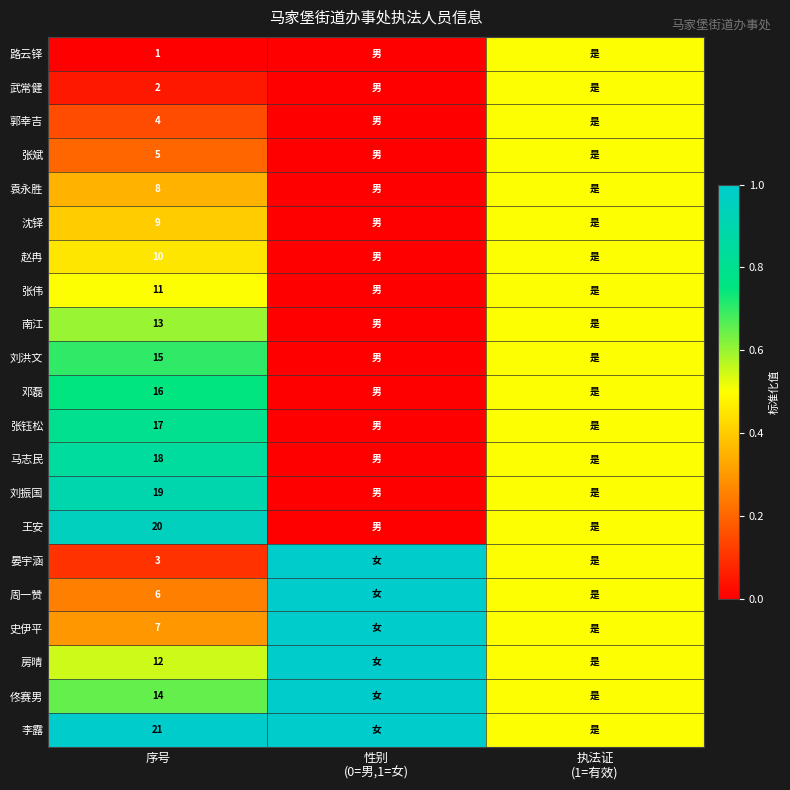

What is the spread (max minus min) of values at 序号?

20.0